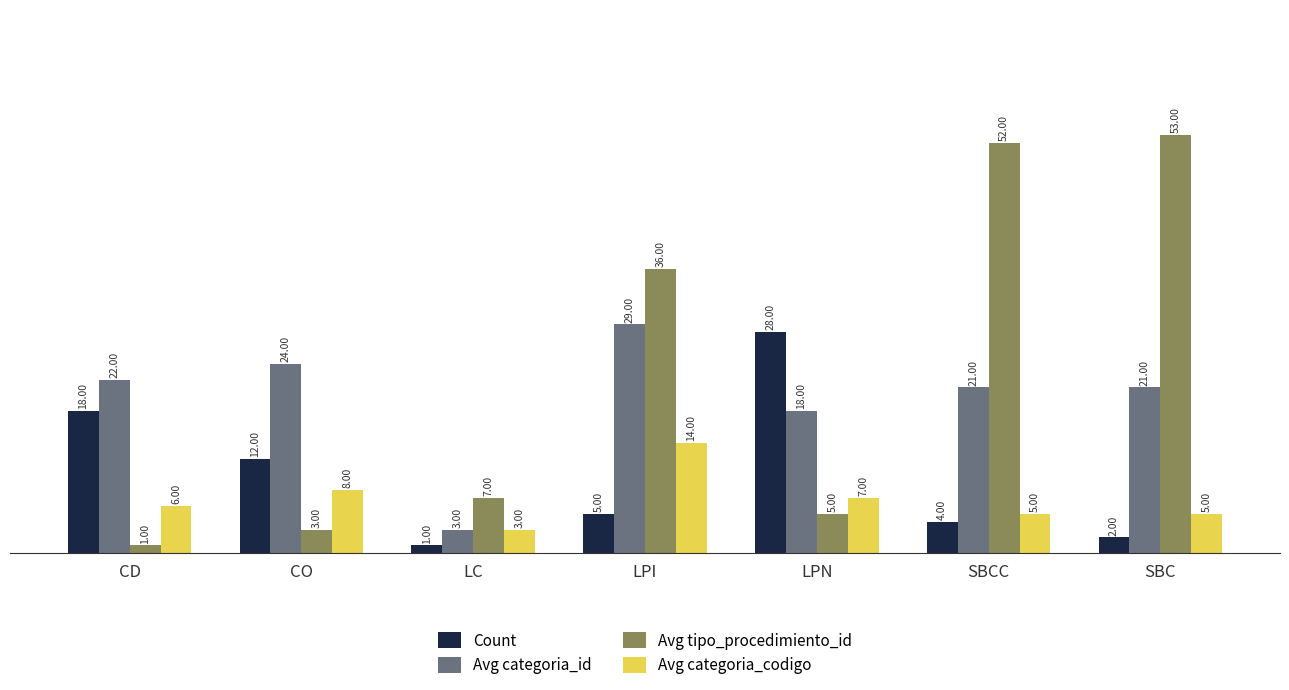

What is the spread (max minus min) of values at SBC?

51